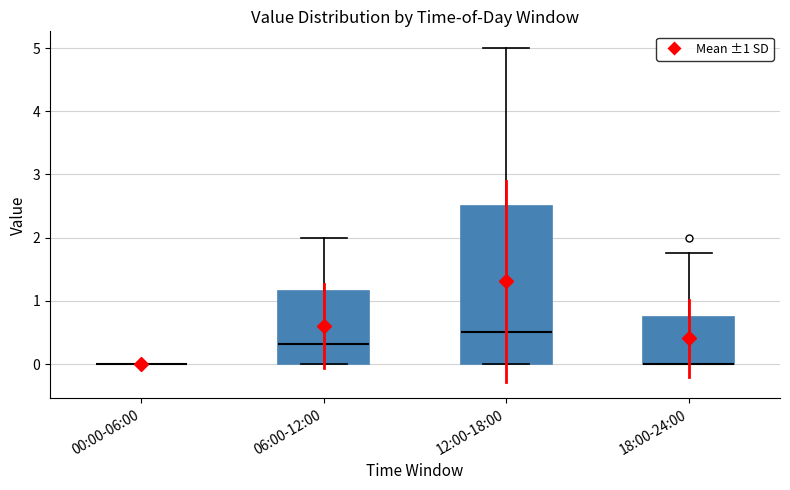

Reading left to right, read every box against the y-axis: the position of its median line, the range the box covers, and the ends of its whiskers. The values are not printed on the chart, so give them approximately, as read against the axis.

00:00-06:00: box collapsed to a line at 0.0, whiskers 0.0 to 0.0
06:00-12:00: median 0.3, box 0.0 to 1.2, whiskers 0.0 to 2.0
12:00-18:00: median 0.5, box 0.0 to 2.5, whiskers 0.0 to 5.0
18:00-24:00: median 0.0 (drawn on the box's lower edge), box 0.0 to 0.8, whiskers 0.0 to 1.8